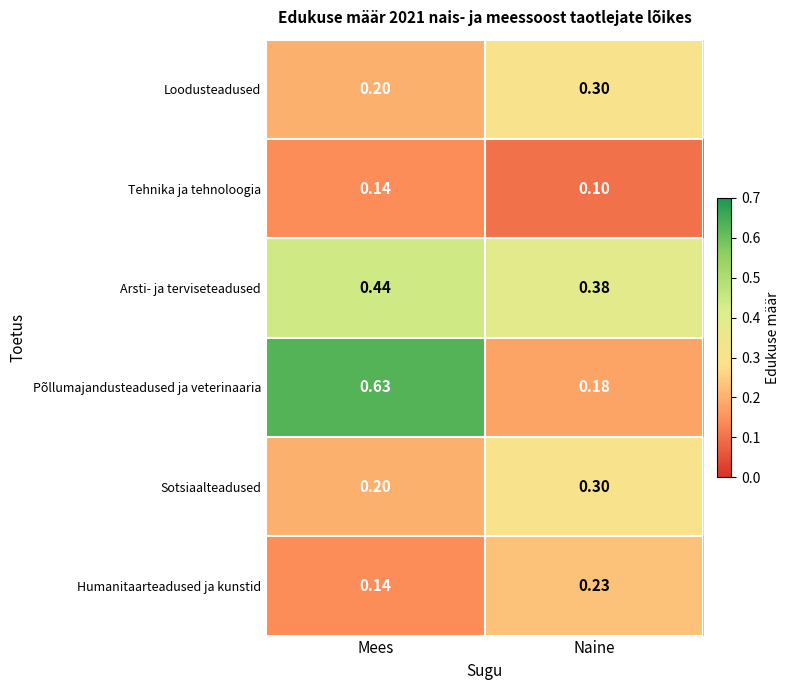

Between Mees and Naine, which series saw the biggest shift?

Põllumajandusteadused ja veterinaaria